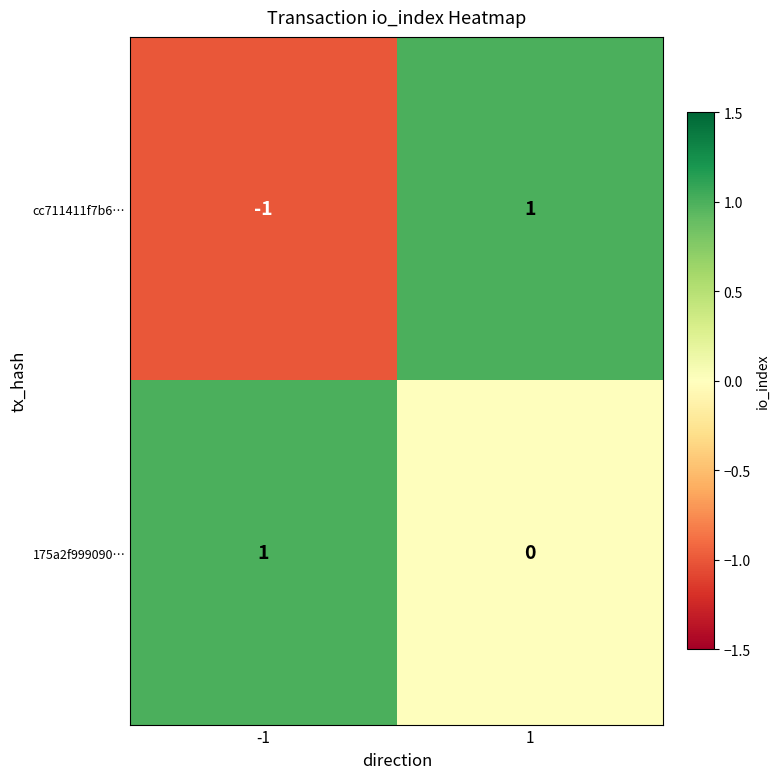

Which series changed the most between -1 and 1?

cc711411f7b6…